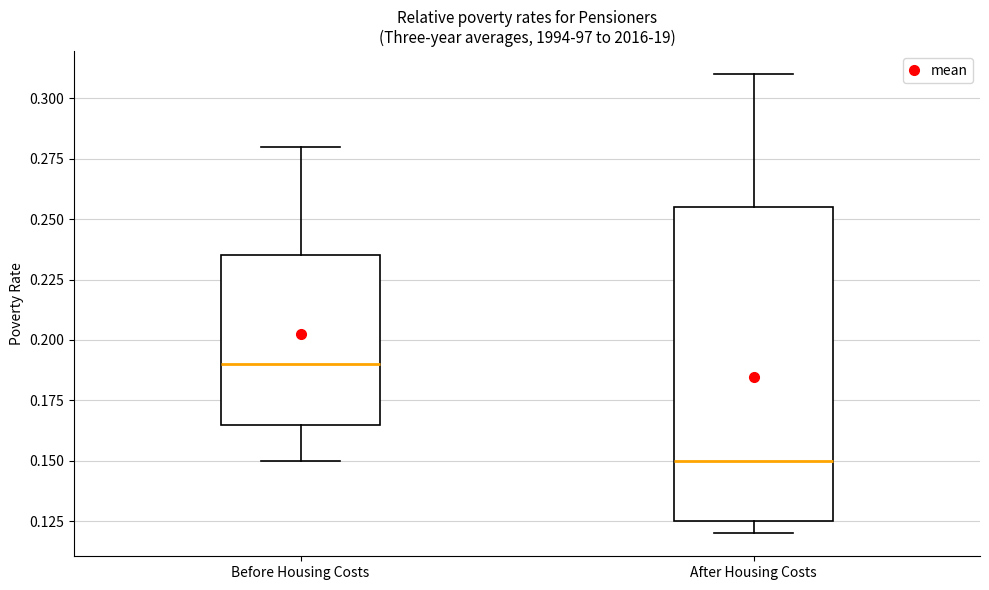

Which box is the tallest, from its lower edge to its upper edge?

After Housing Costs